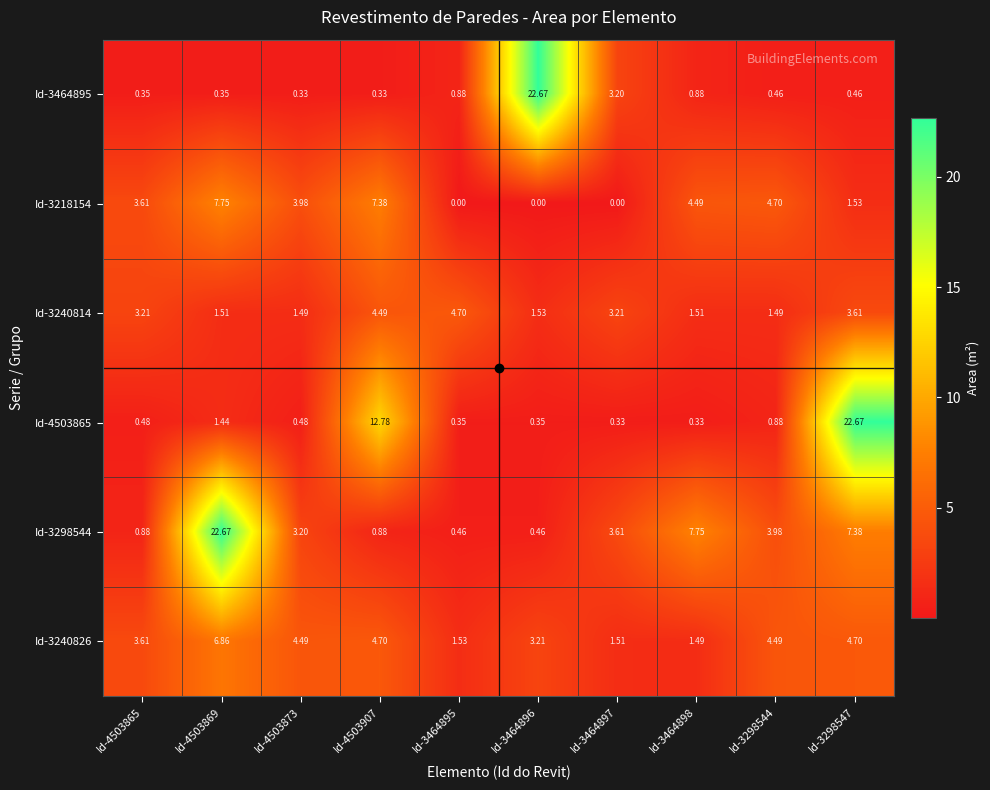

What is the total value across all series at Id-4503873?

14.0